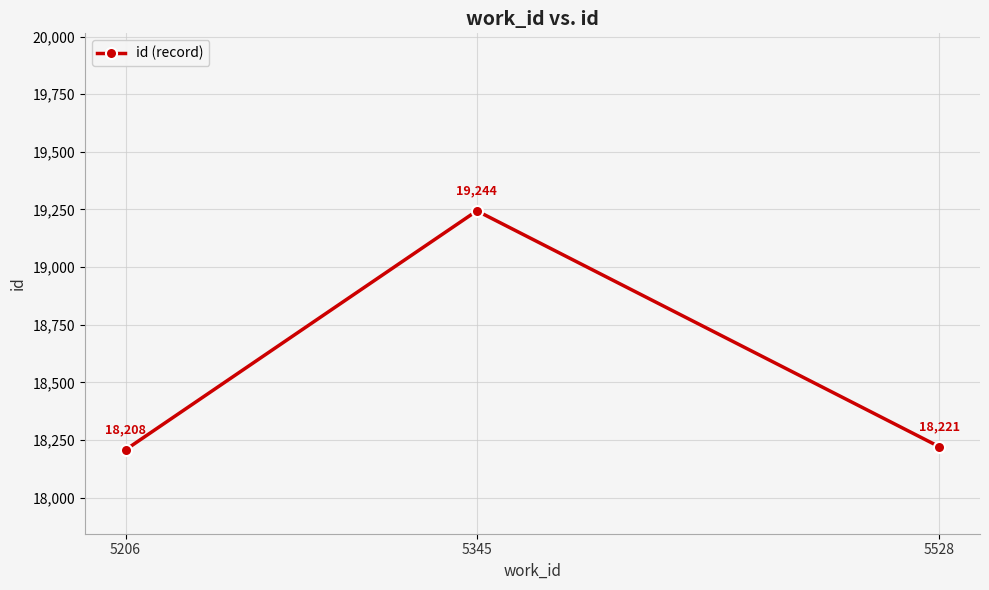

True or false: the data shows 11274 at 5528.

False